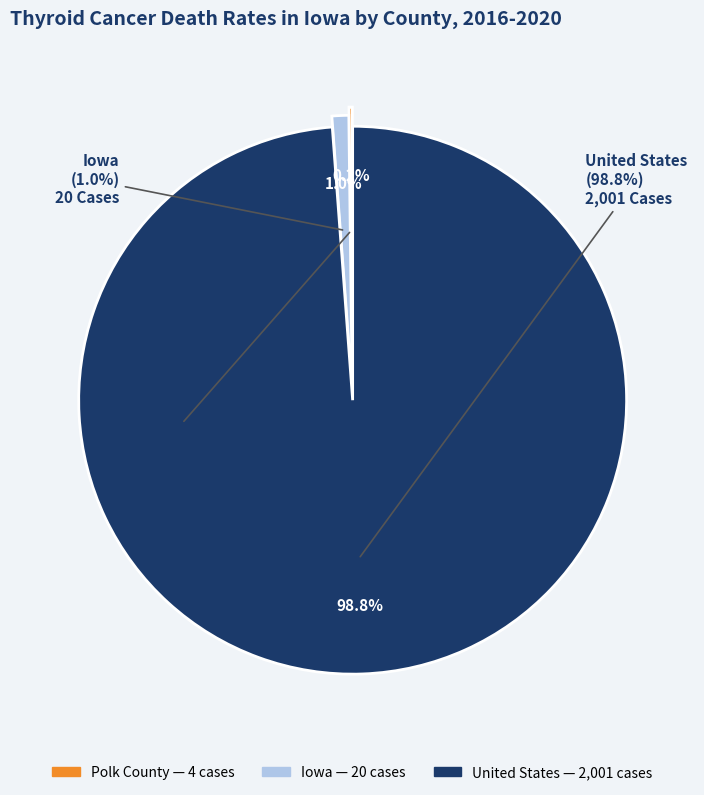

What portion of the pie excludes United States?

1.2%